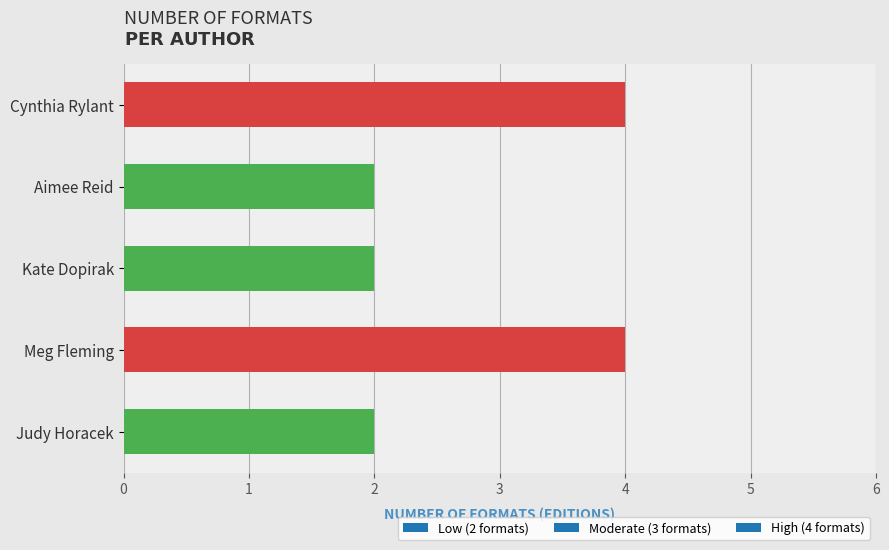

Read the value at Cynthia Rylant.

4